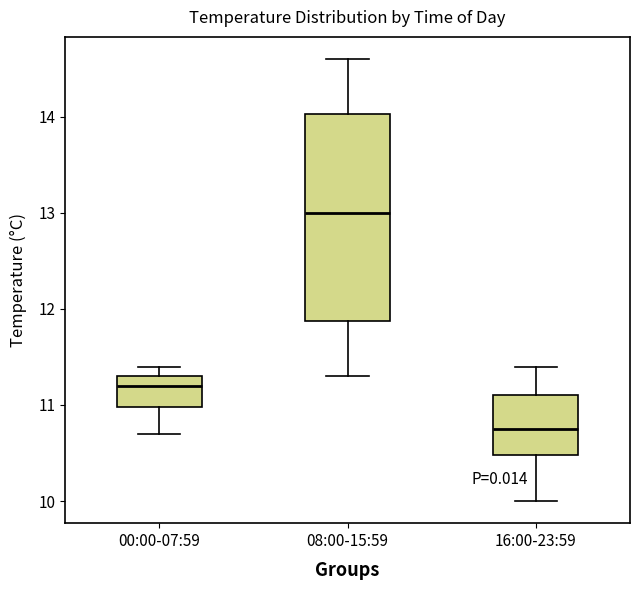

Reading left to right, transcribe this box plot: for each box, give where its median line is, the range the box spans, and where its two whiskers end, as read against the y-axis. The values are not printed on the chart, so give them approximately, as read against the axis.

00:00-07:59: median 11.2, box 11.0 to 11.3, whiskers 10.7 to 11.4
08:00-15:59: median 13.0, box 11.9 to 14.0, whiskers 11.3 to 14.6
16:00-23:59: median 10.8, box 10.5 to 11.1, whiskers 10.0 to 11.4